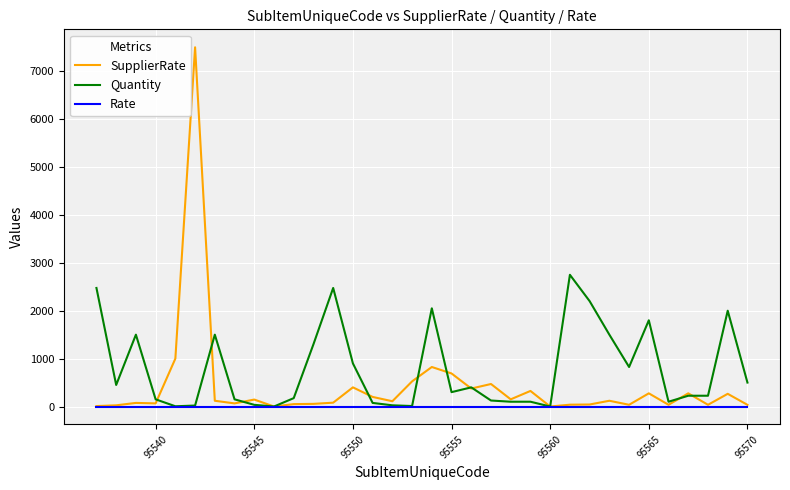

Which series has the largest total across all categories?

Quantity